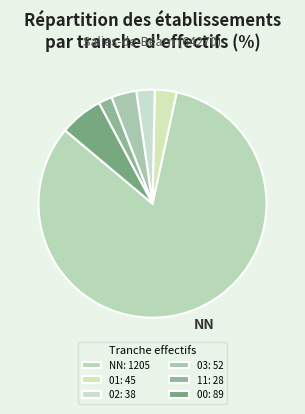

How many slices are in this pie chart?

6